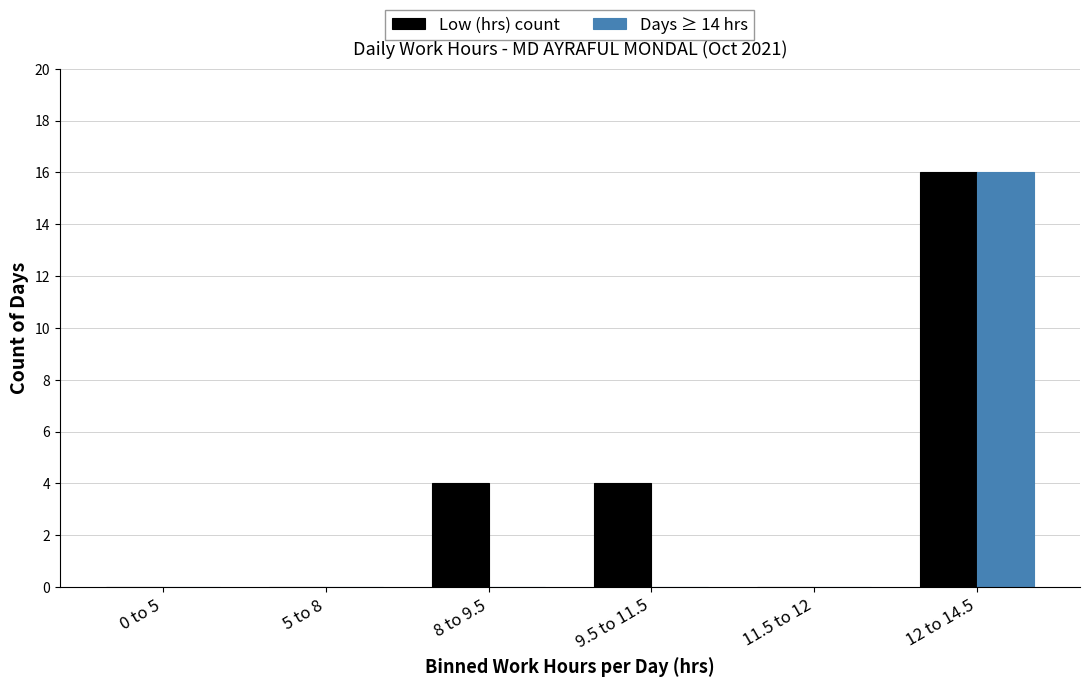

Reading left to right, what are all the values shown in this chart?

Low (hrs) count: 0	0	4	4	0	16
Days ≥ 14 hrs: 0	0	0	0	0	16